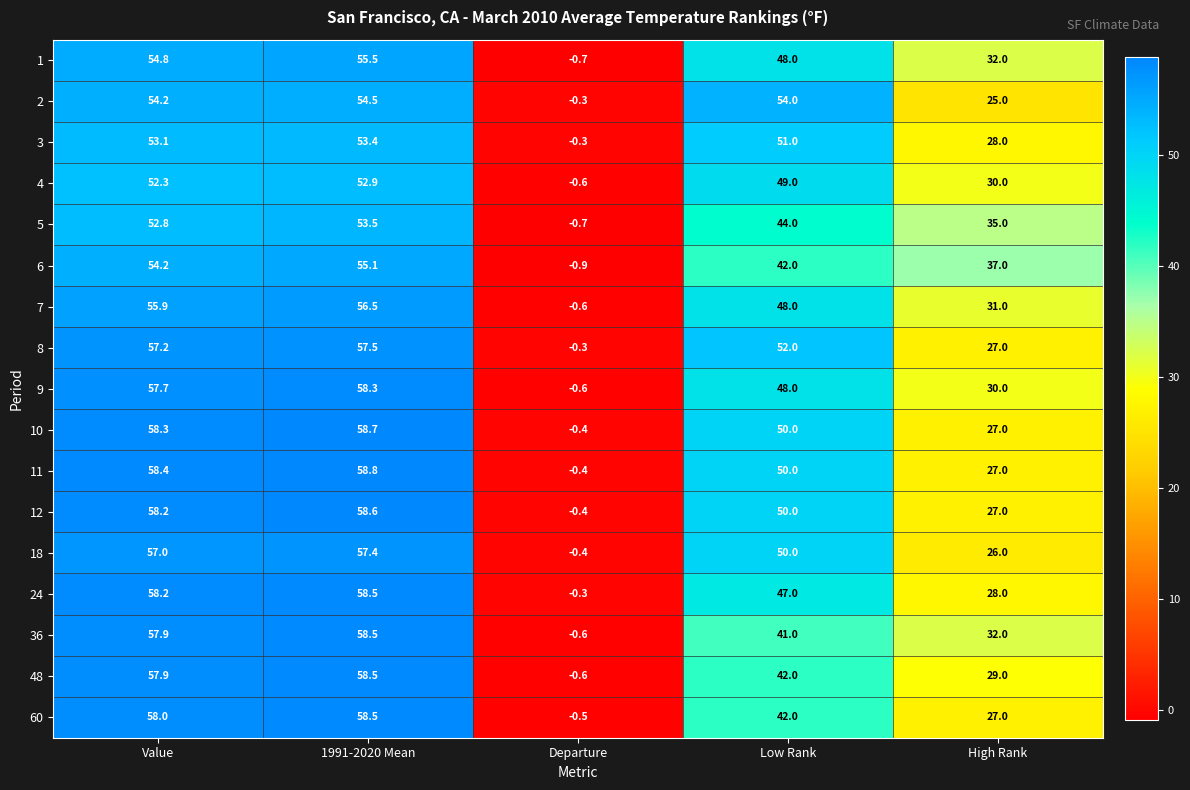

Where does the 2 series first go above 54?

Value